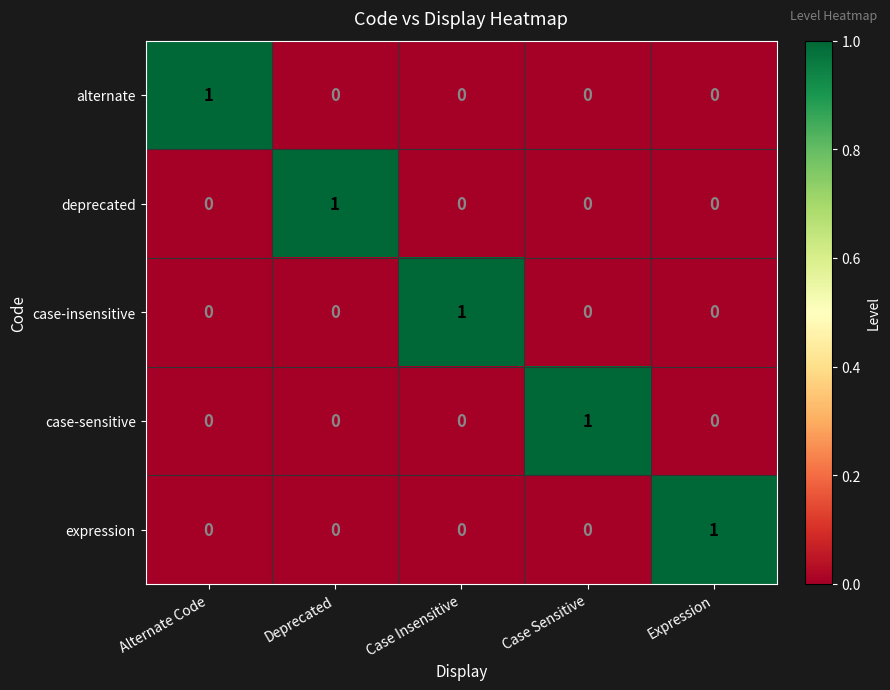

The case-sensitive series shows -1 at Expression. True or false?

False